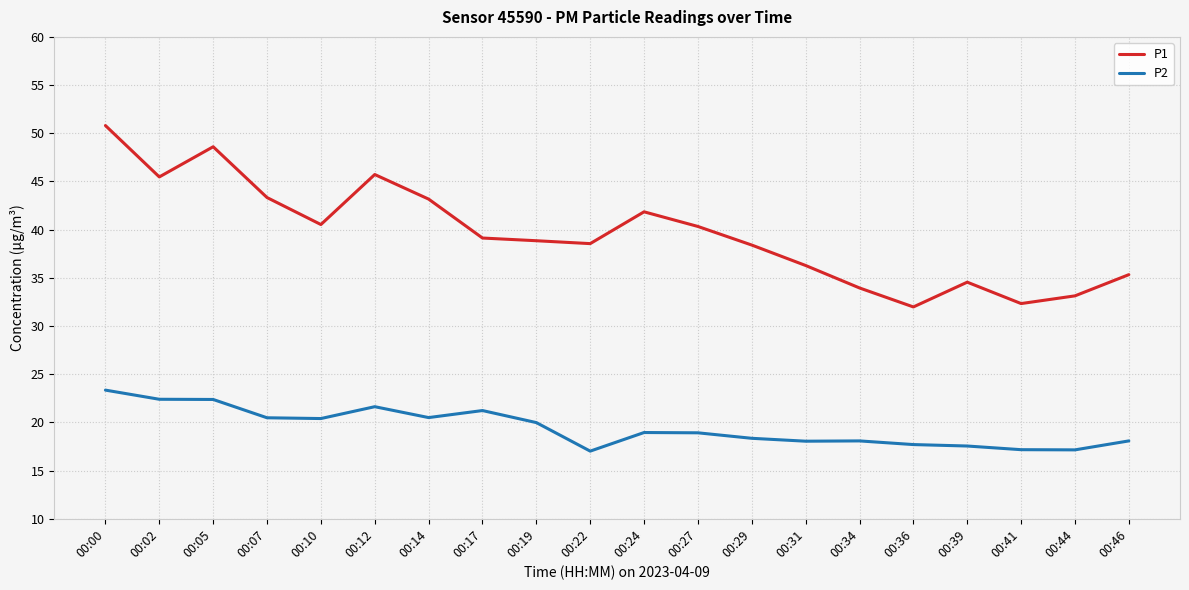

Which series has the largest total across all categories?

P1